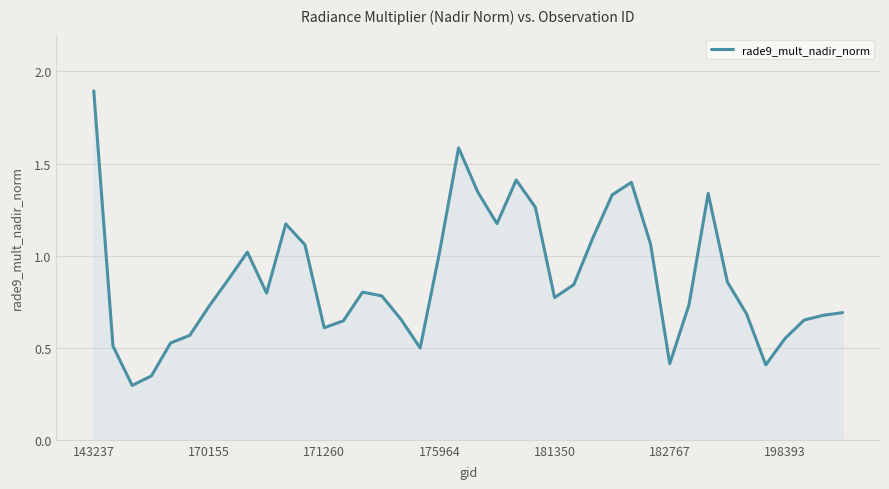

How many lines are shown in the chart?

1